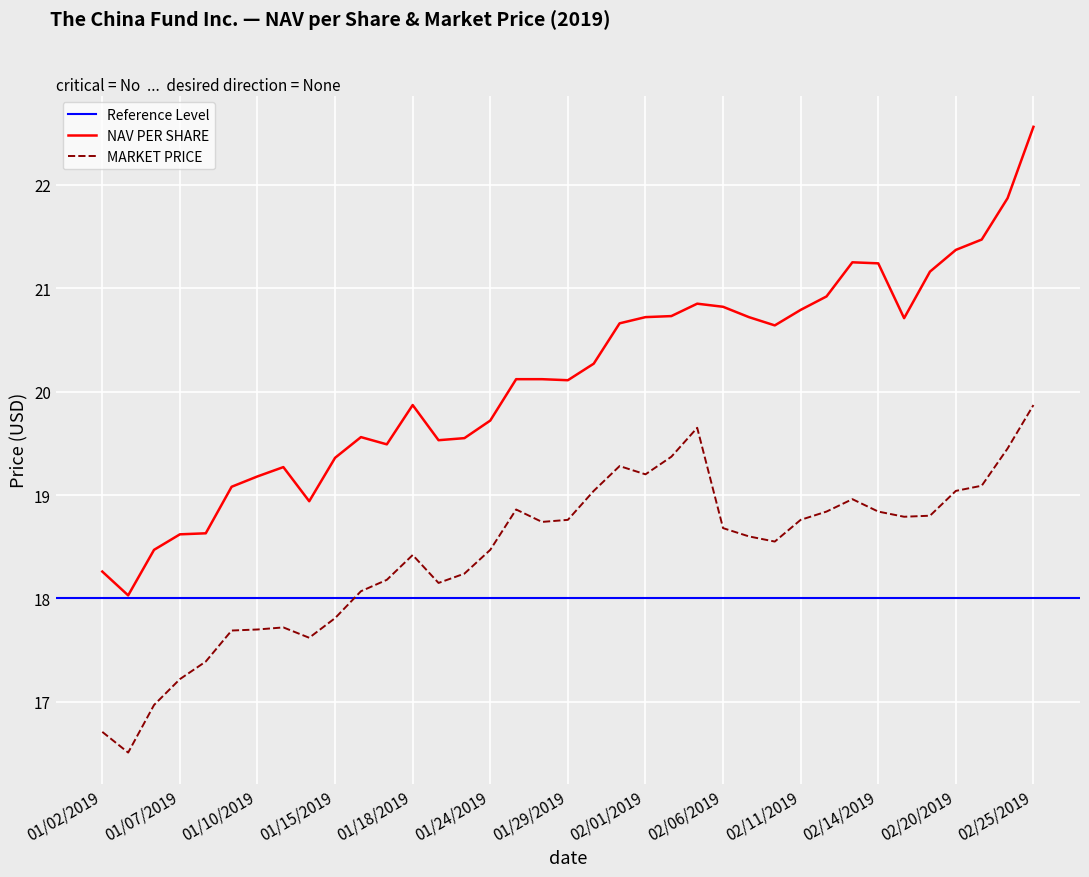

True or false: MARKET PRICE and NAV PER SHARE intersect in this chart.

False